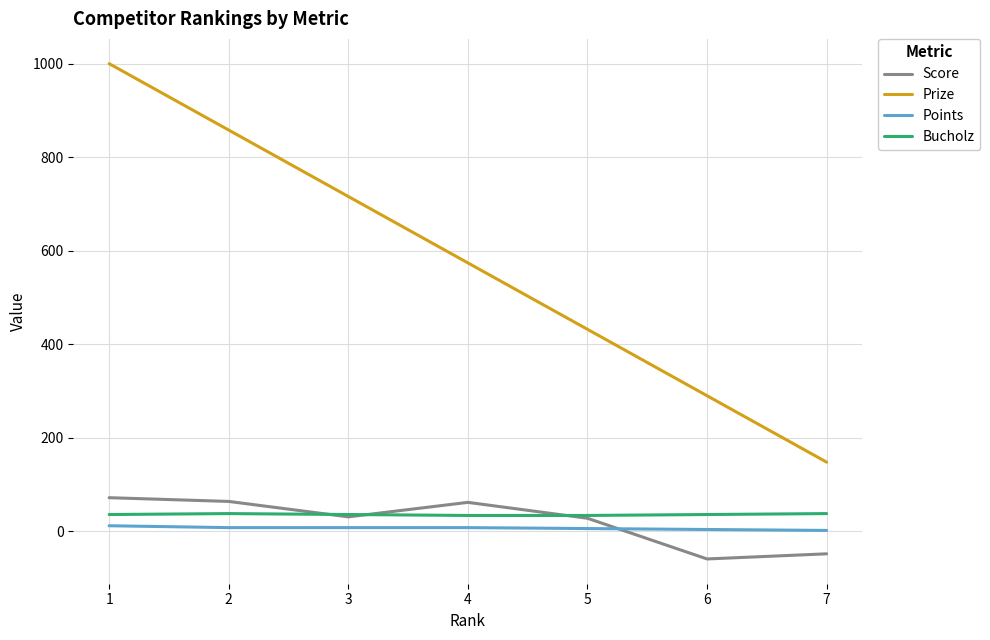

Is the value of Points at 1 greater than the value of Prize at 5?

No